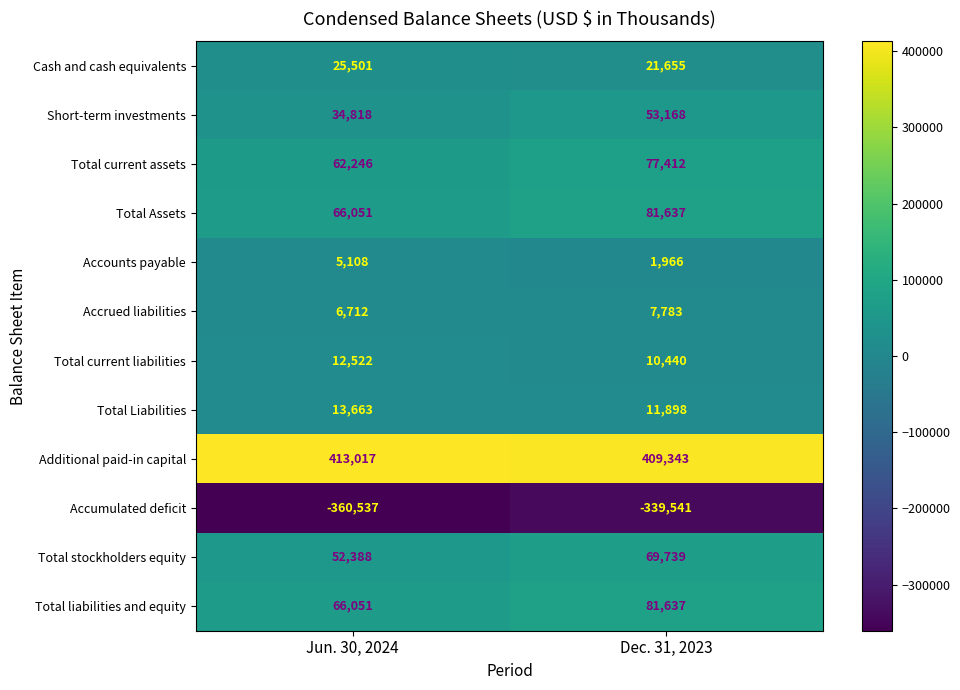

Which series has the largest range (max minus min)?

Accumulated deficit